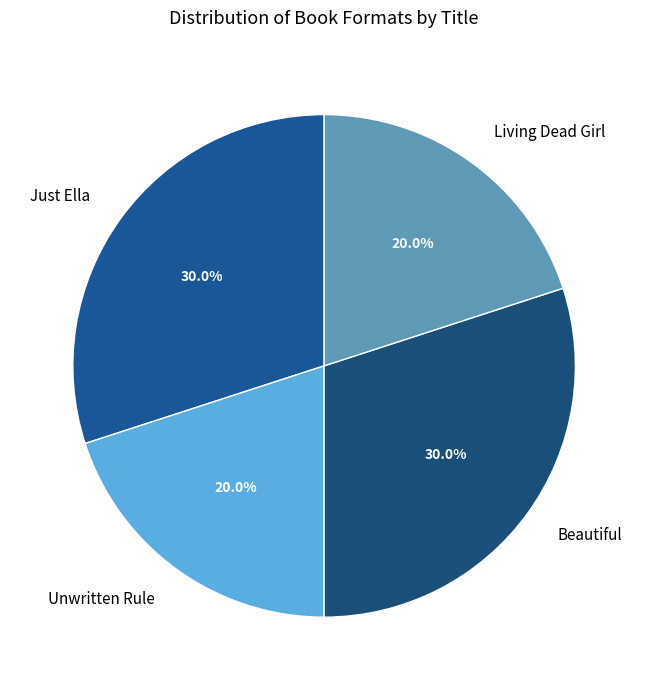

To the nearest percent, what portion does Just Ella represent?

30%